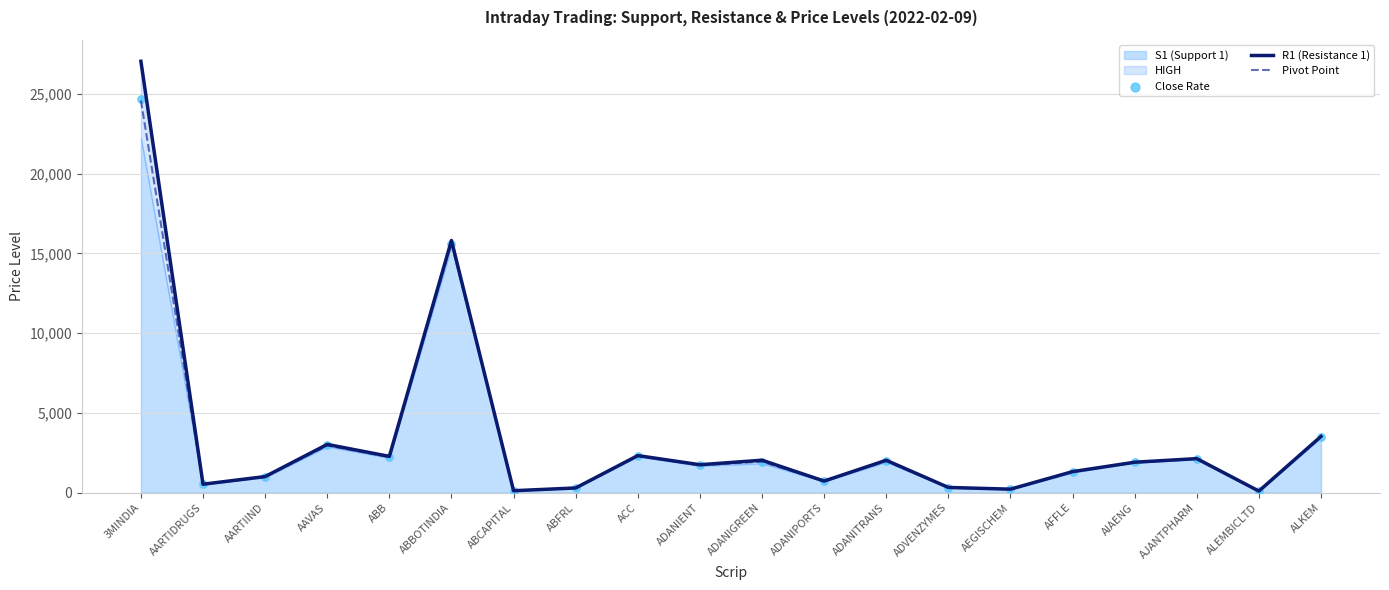

Which series has the largest Y range (max minus min)?

R1 (Resistance 1)